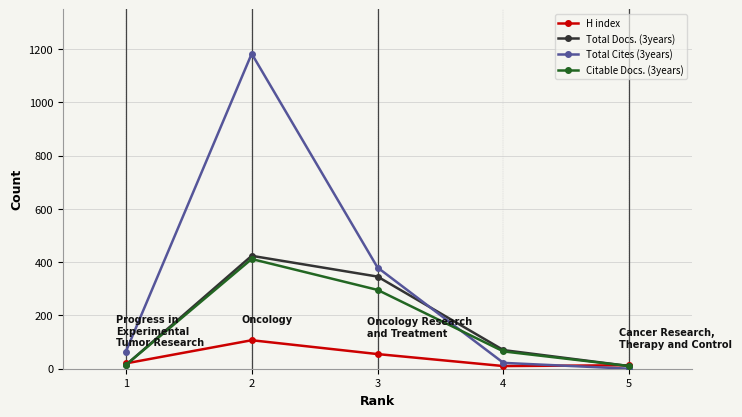

In Total Docs. (3years), how many points are higher than both neighbors (excluding endpoints)?

1